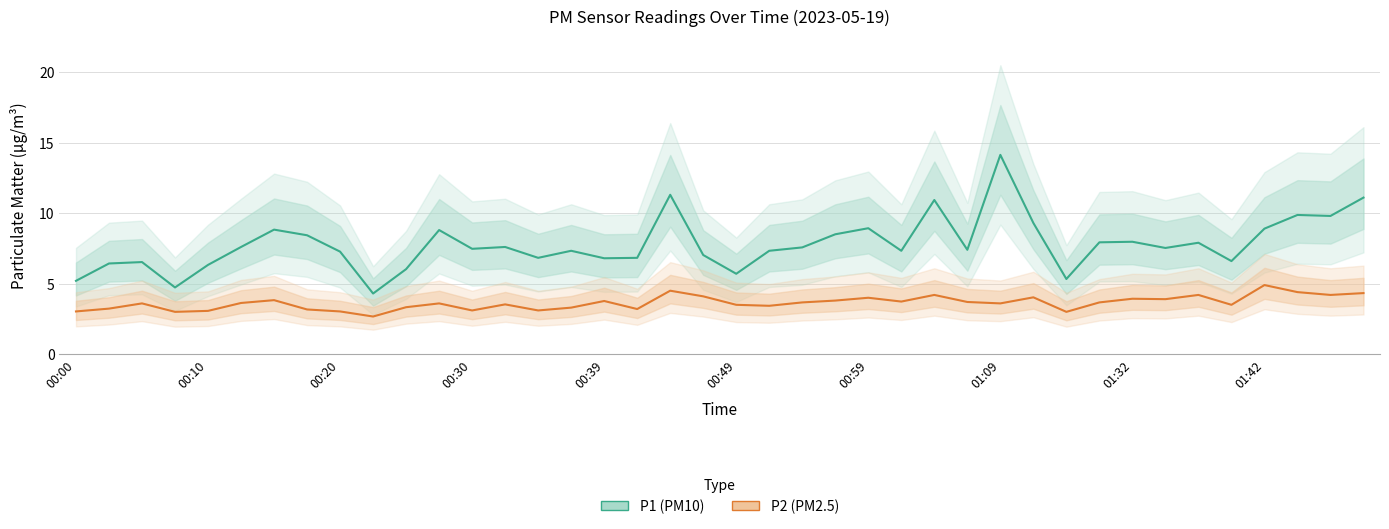

What is the sum of the P2 values at 27 and 37?

8.1